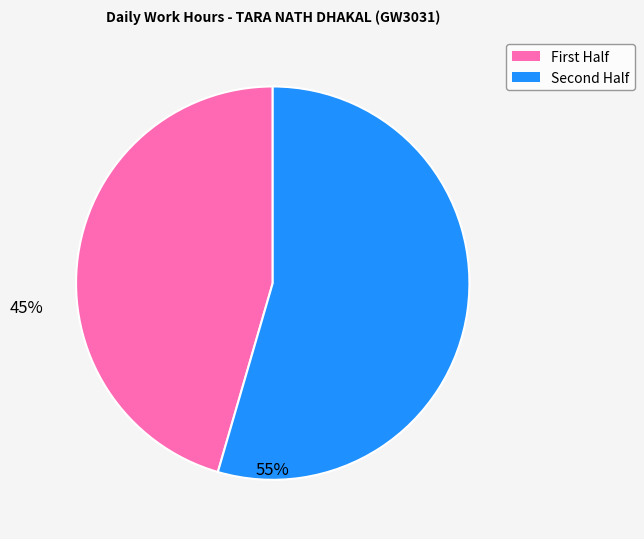

Is there any slice that represents more than half of the pie?

Yes